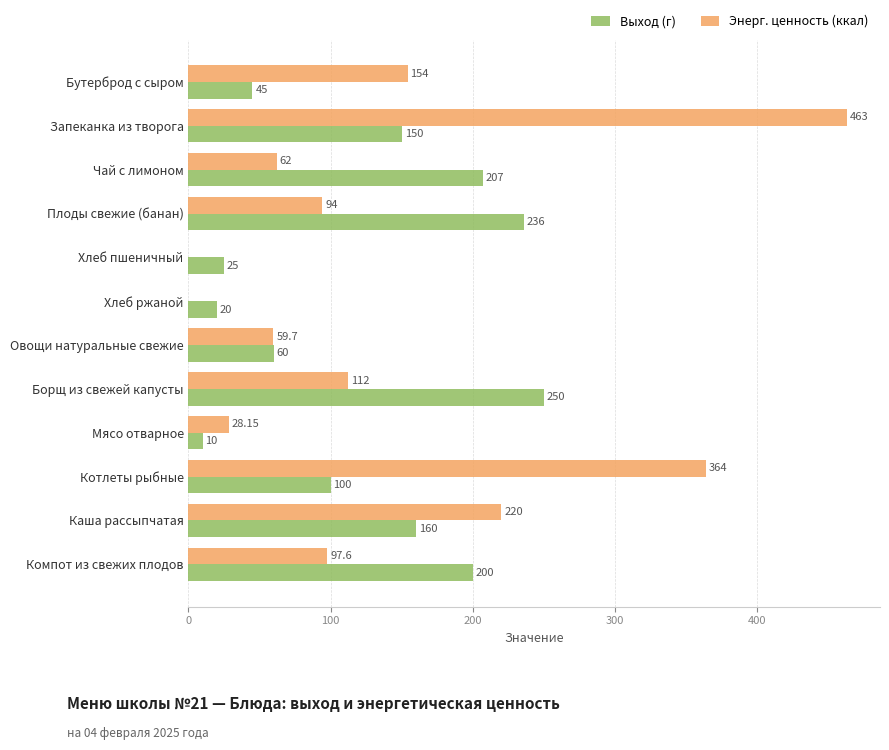

What is the total value across all series at Хлеб ржаной?

20.0